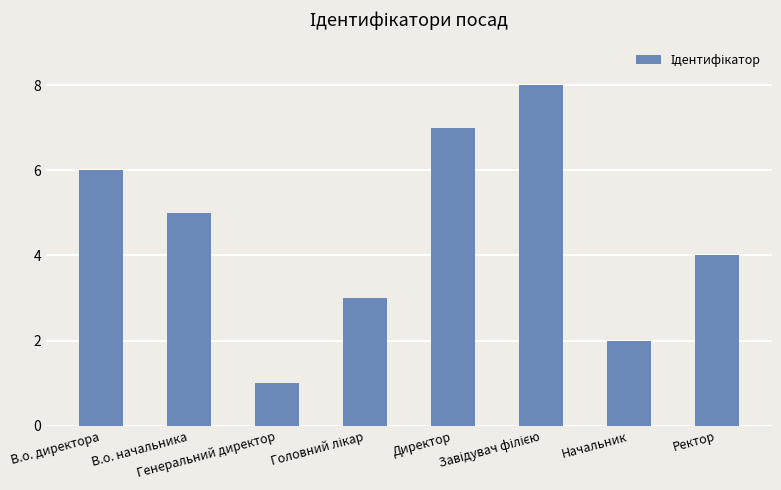

How many data points does each series have?

8